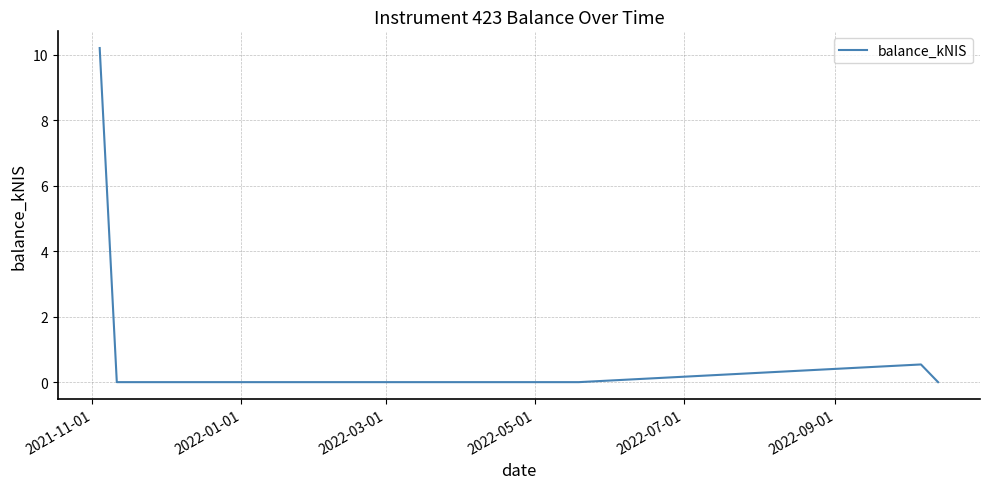

True or false: the data has more than 2 interior local peaks.

False